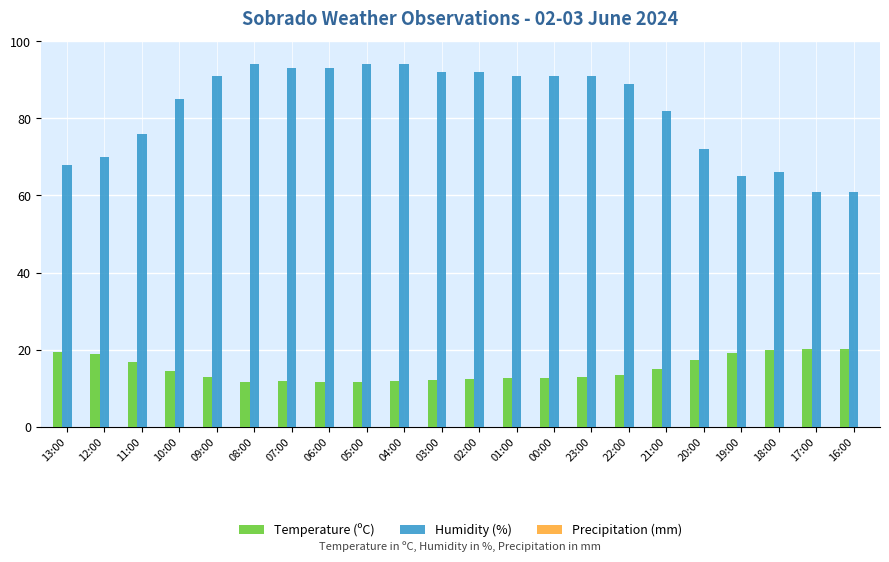

What is the difference between the Temperature (ºC) values at 06:00 and 13:00?

8.0